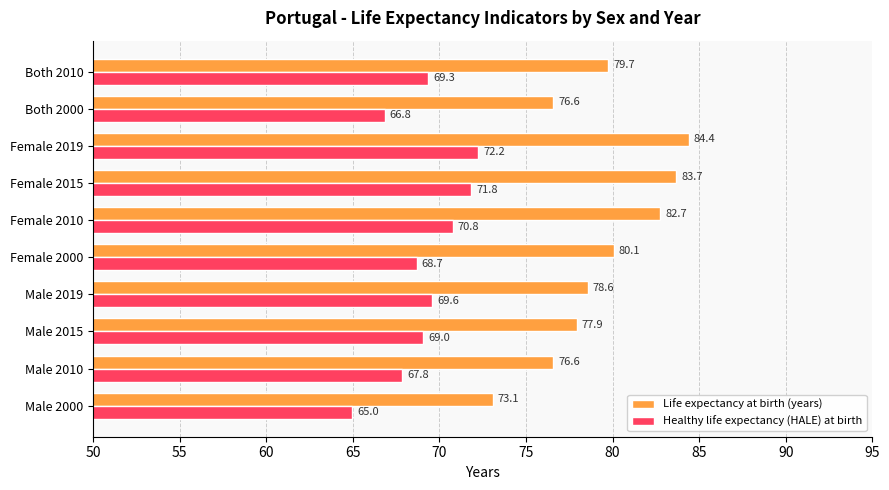

Rank the series at Female 2019 from highest to lowest value.

Life expectancy at birth (years), Healthy life expectancy (HALE) at birth